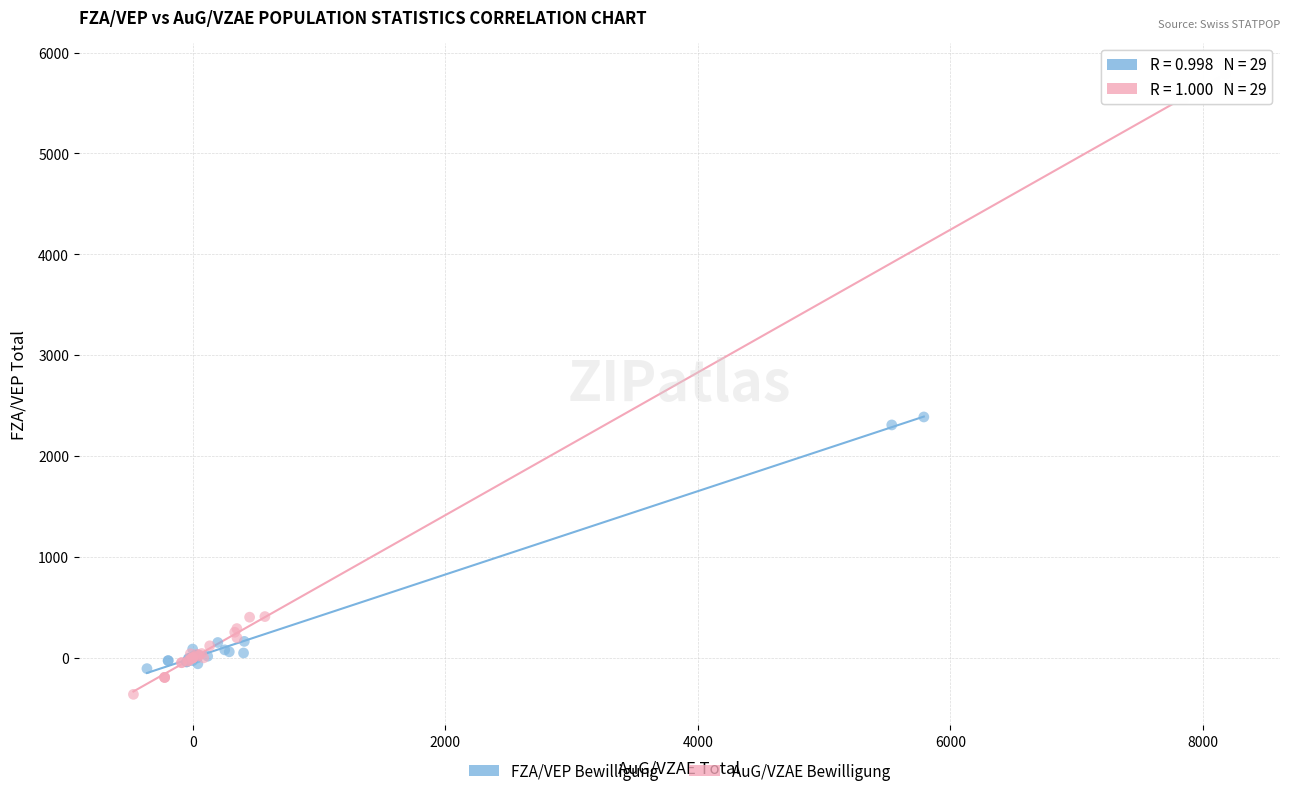

What are all the series names shown in the legend?

FZA/VEP Bewilligung, AuG/VZAE Bewilligung